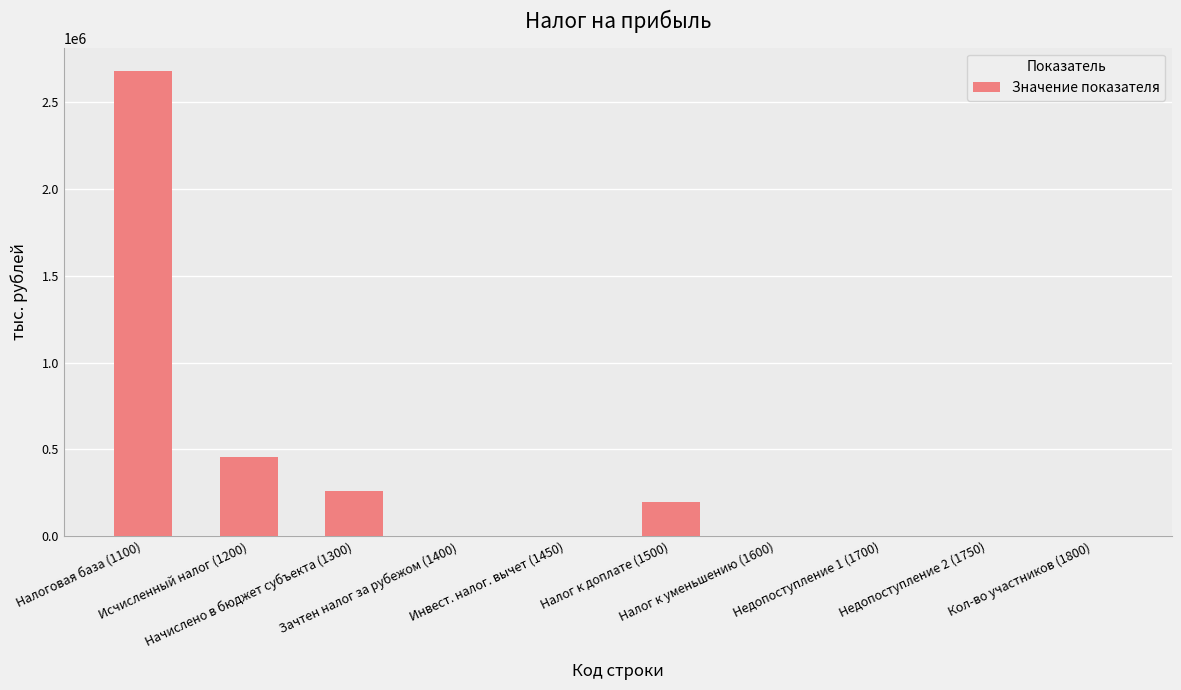

Are the bars horizontal?

No